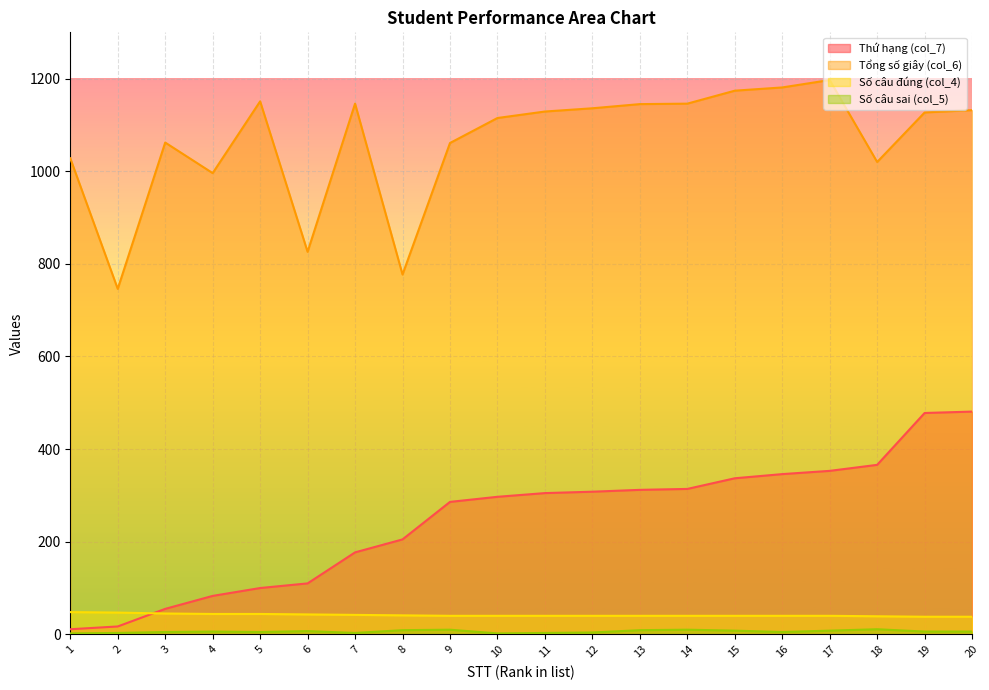

How many data points does each series have?

20